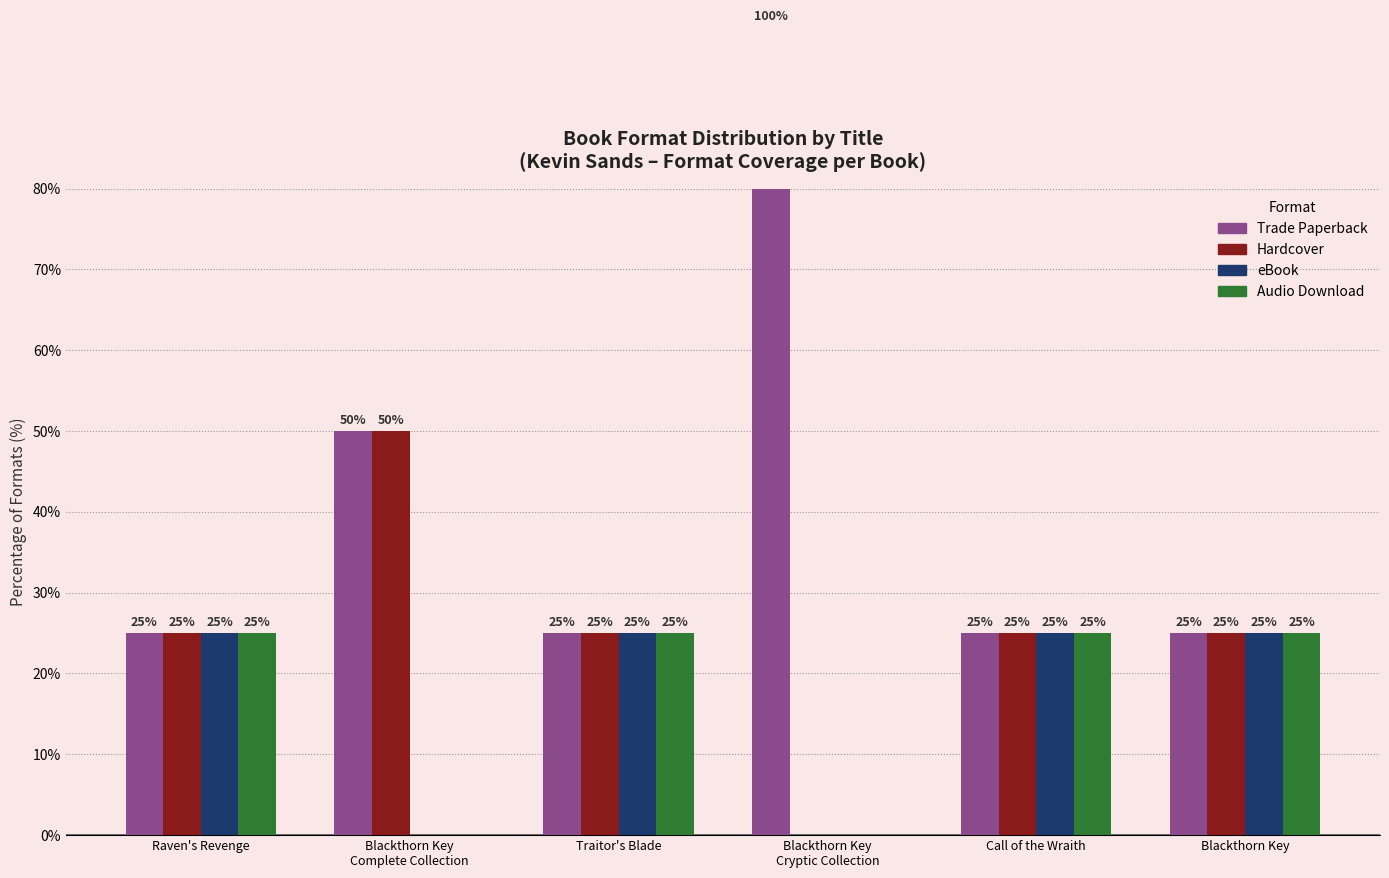

The value of Audio Download at Blackthorn Key
Complete Collection is 0. True or false?

True